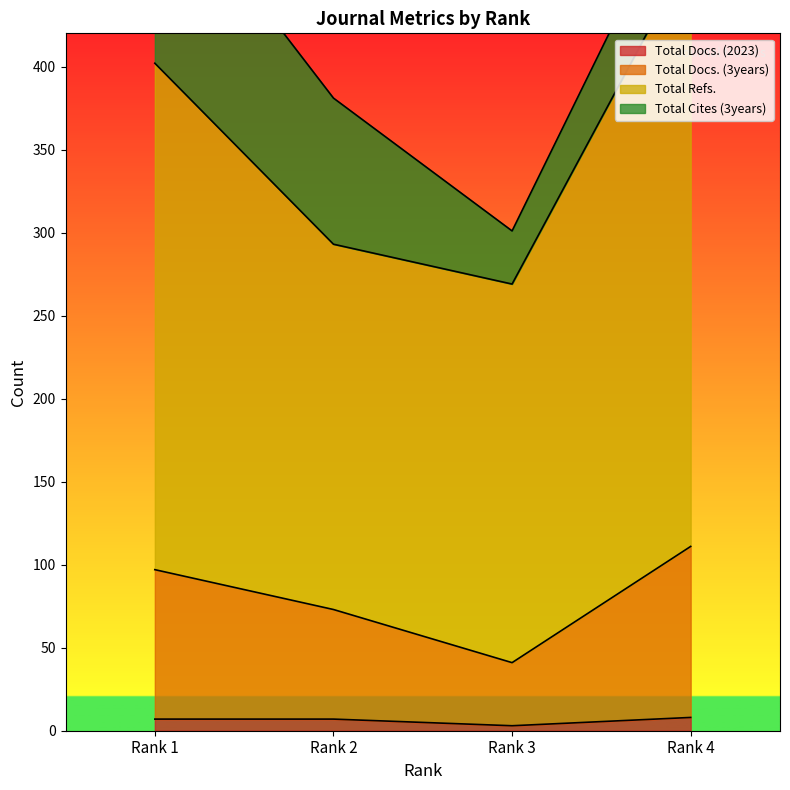

Does the chart have visible grid lines?

No